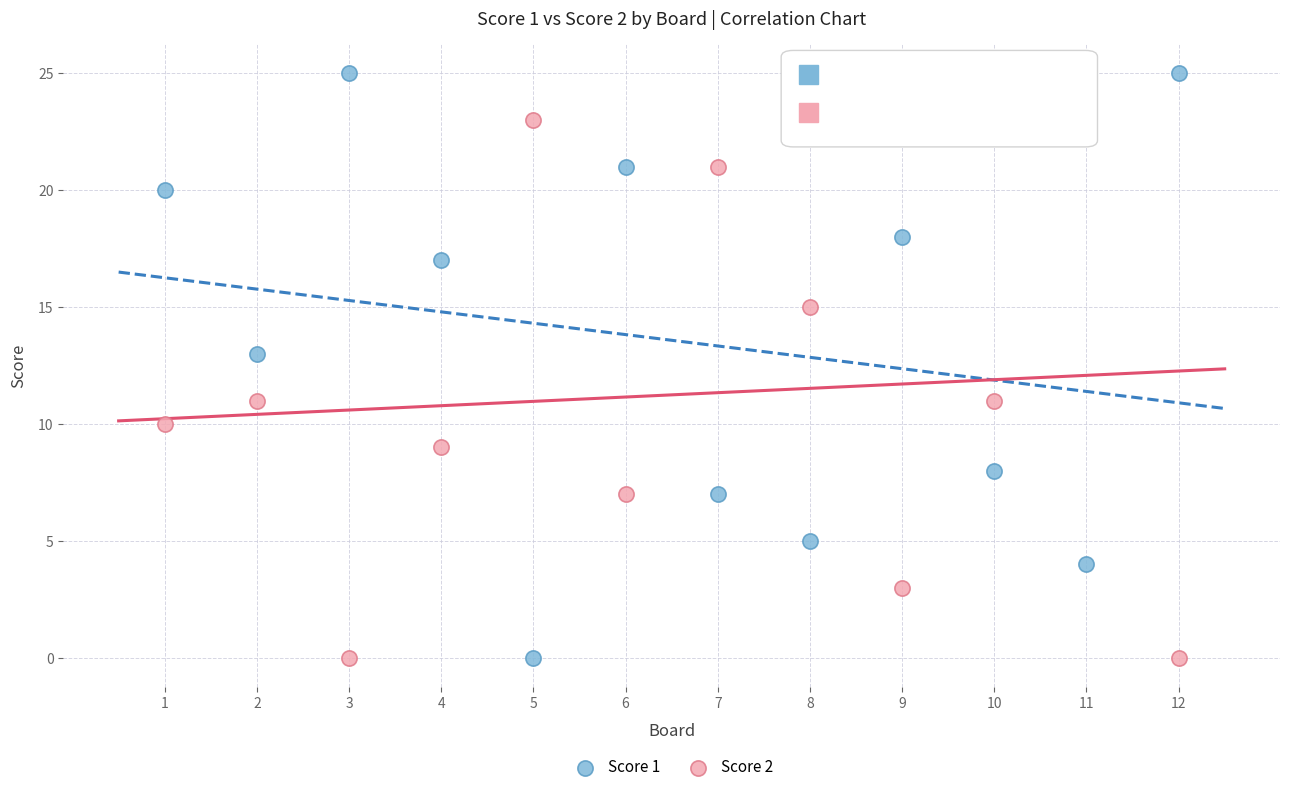

What is the X range (max minus min) for the scatter plot?

11